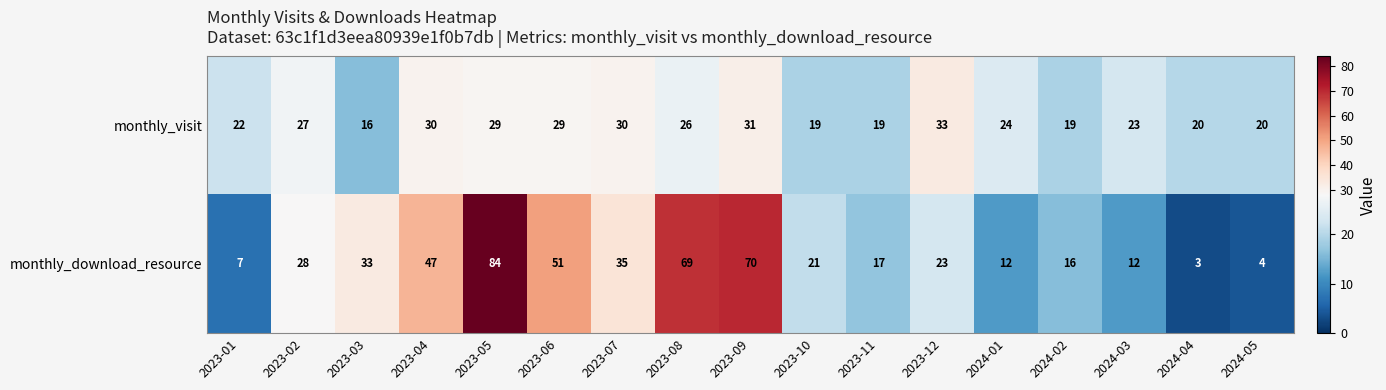

How many data points does each series have?

17